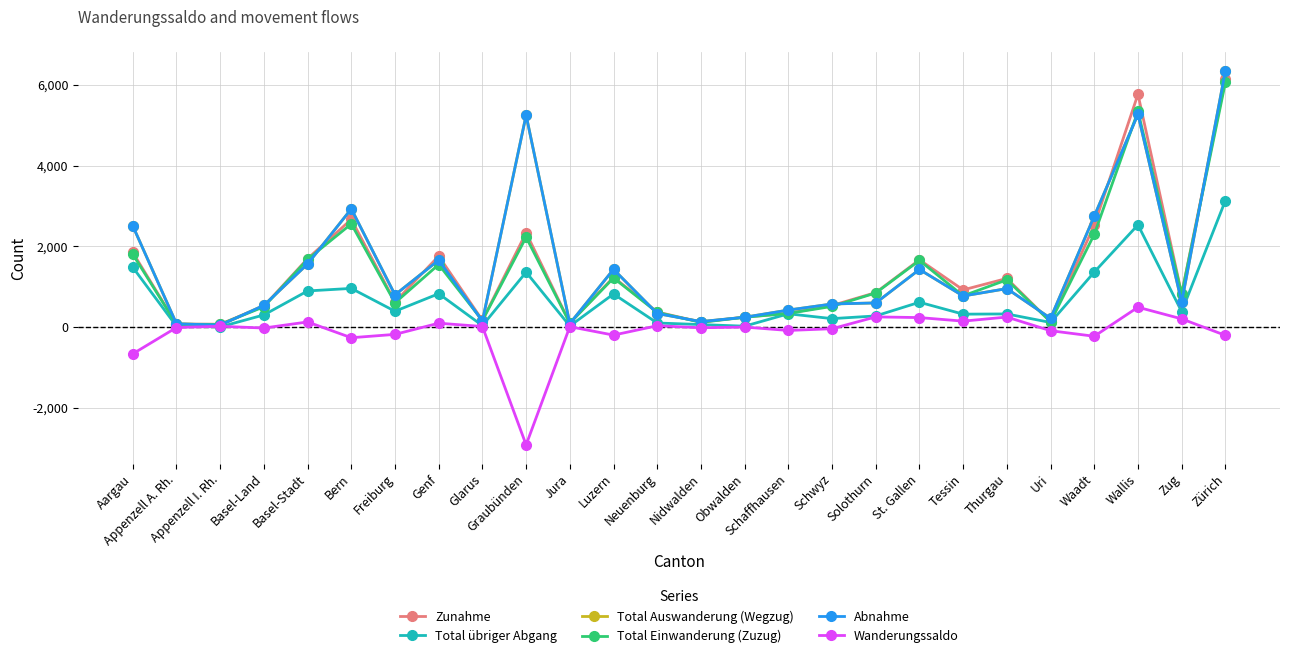

Is this an area chart (filled region under the line)?

No